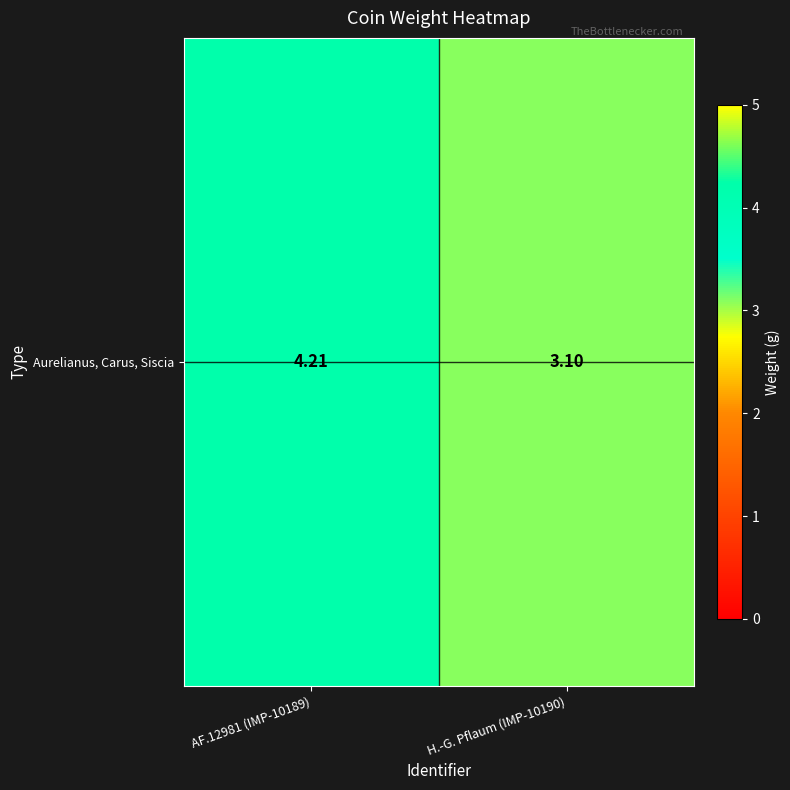

Rank the categories by value from lowest to highest.

H.-G. Pflaum (IMP-10190), AF.12981 (IMP-10189)